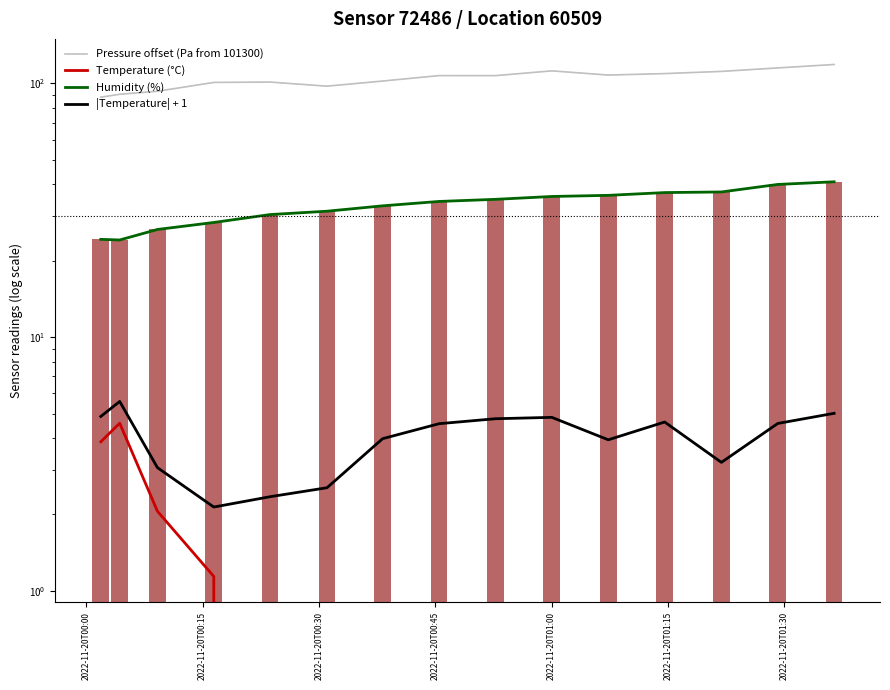

What is the total value across all series at 2022-11-20T00:00?

121.3